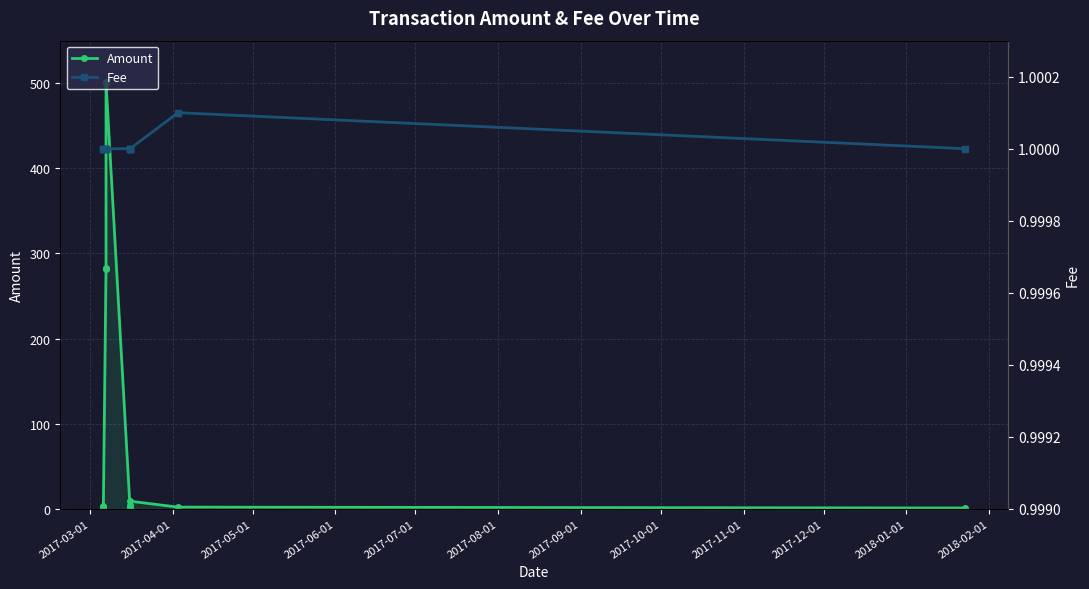

What are all the series names shown in the legend?

Amount, Fee